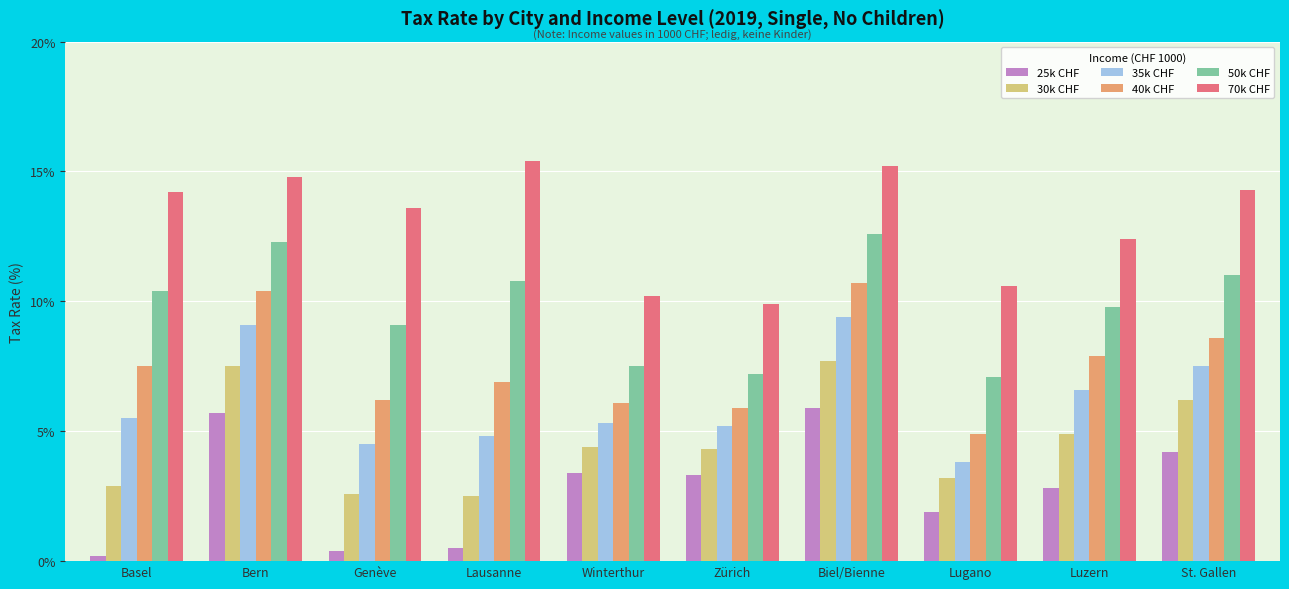

What are all the series names shown in the legend?

25k CHF, 30k CHF, 35k CHF, 40k CHF, 50k CHF, 70k CHF